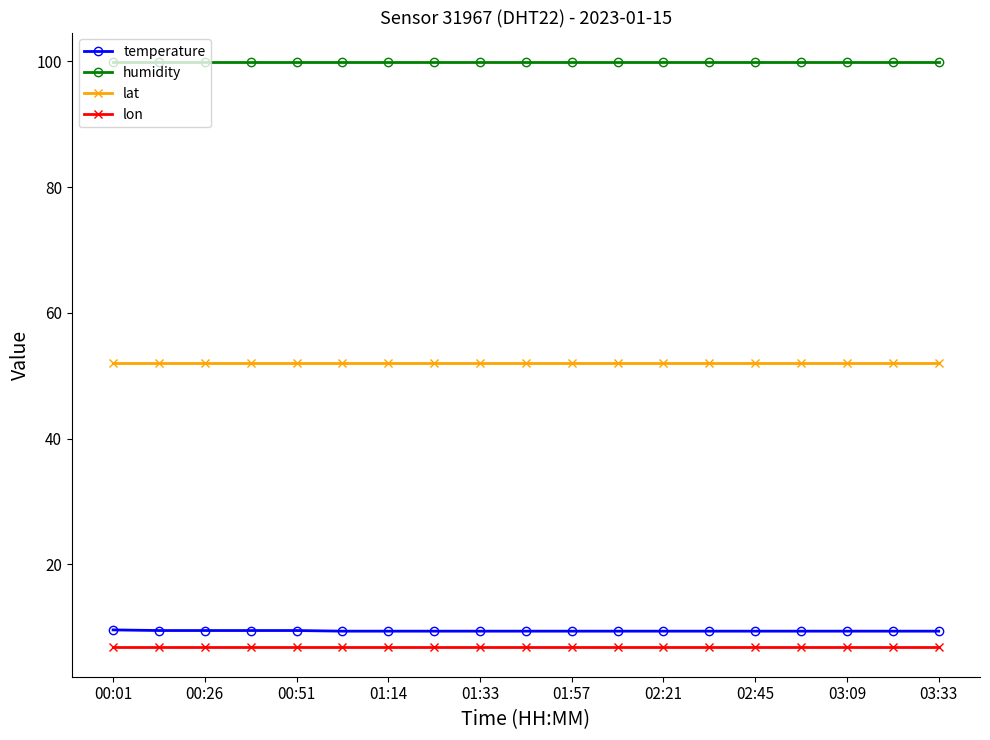

True or false: temperature and humidity cross at least once.

False